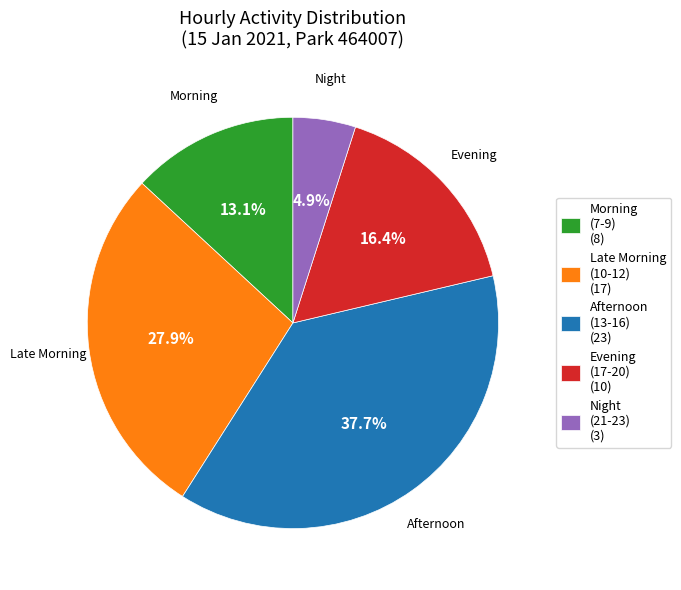

How many slices are in this pie chart?

5